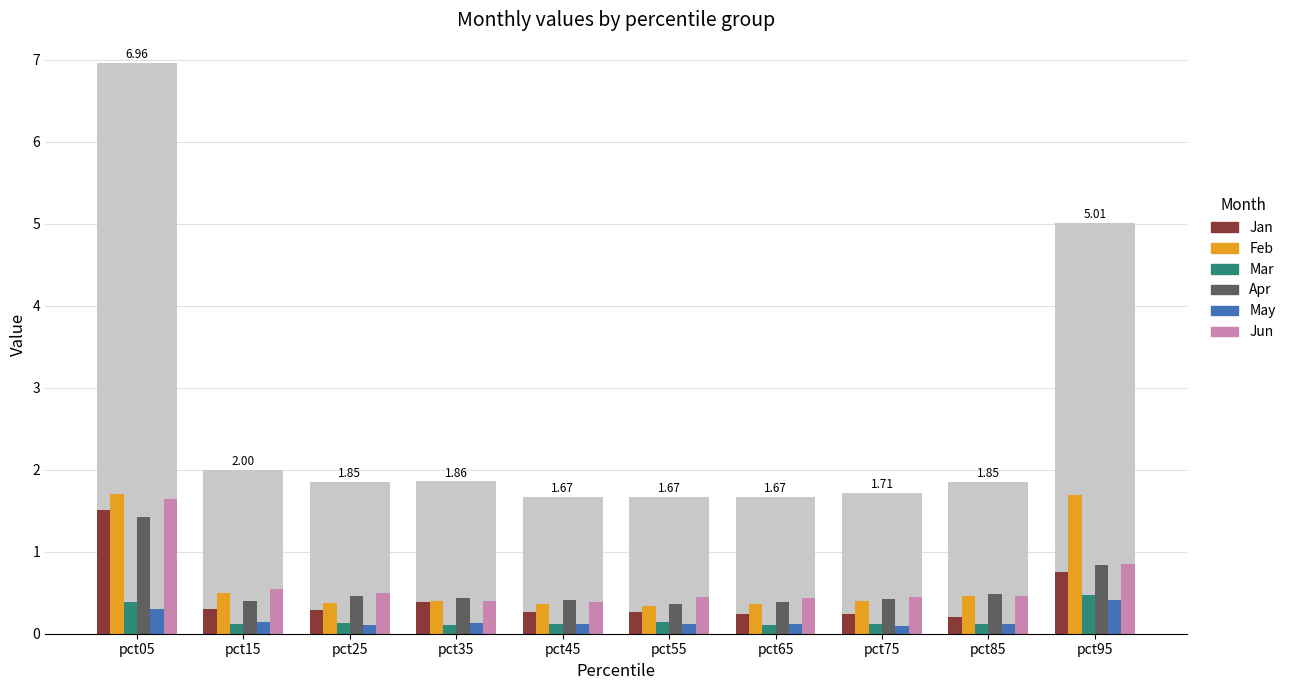

Between pct05 and pct25, which series saw the biggest shift?

Feb